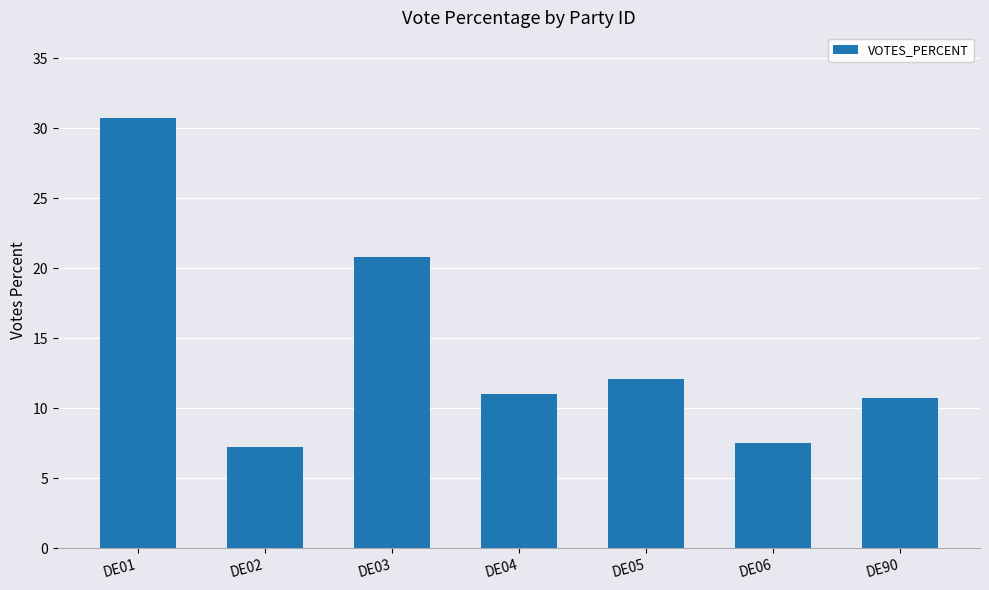

How many categories are shown in the chart?

7